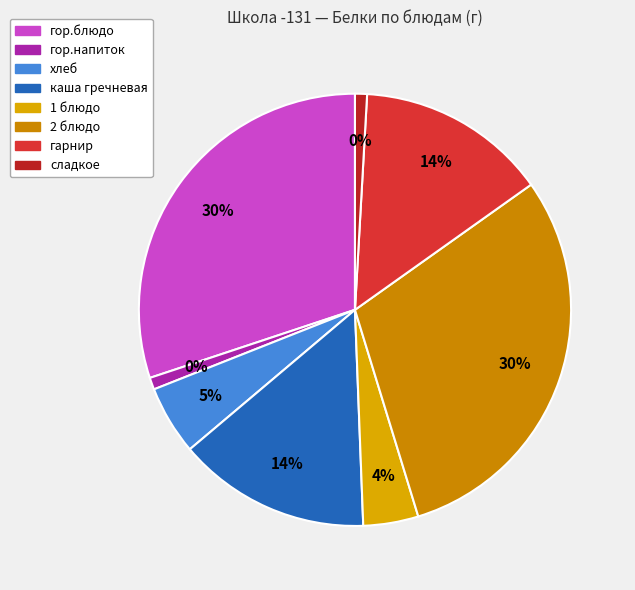

Is there any slice that represents more than half of the pie?

No